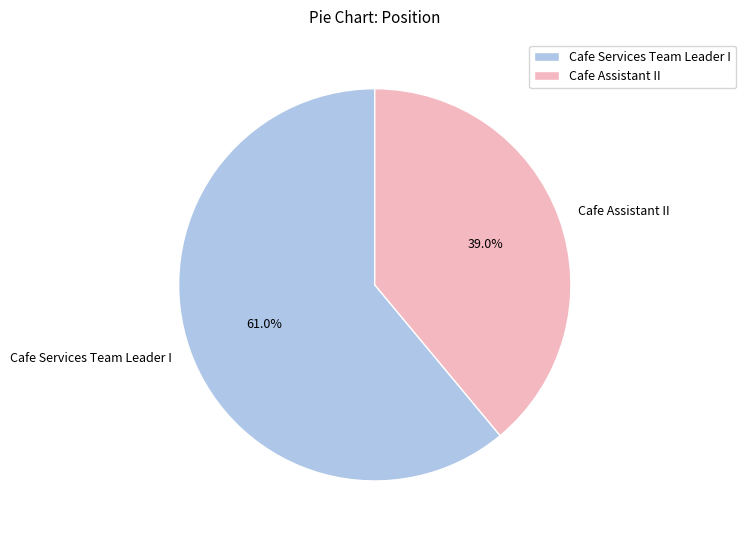

Is there a majority slice in this chart?

Yes